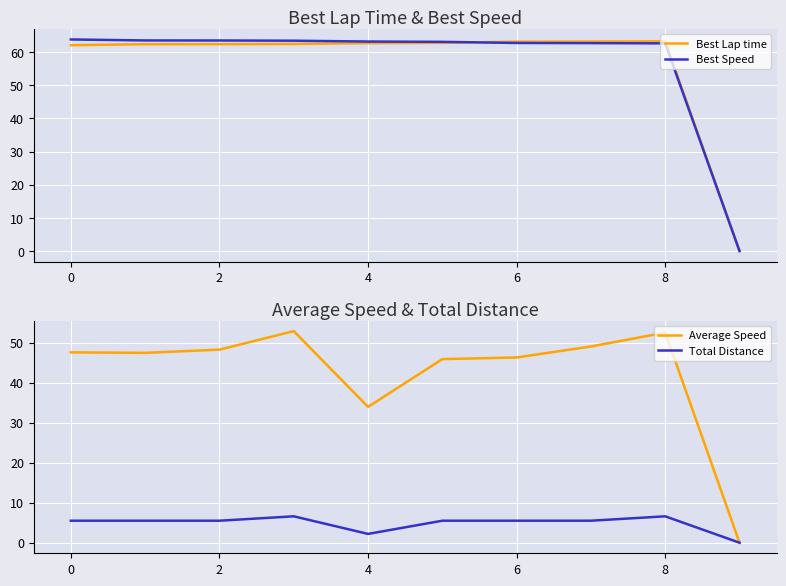

What is the sum of all Total Distance values?

48.4